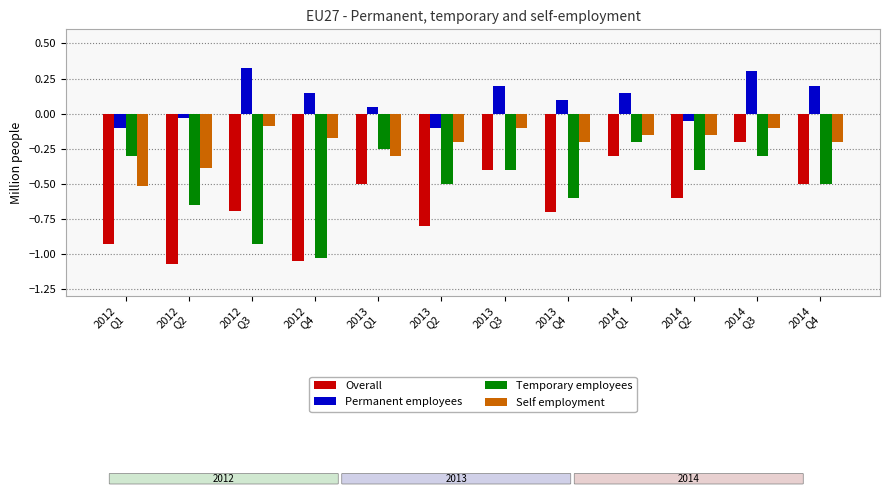

What is the approximate value of Overall at 2014
Q1?

-0.3